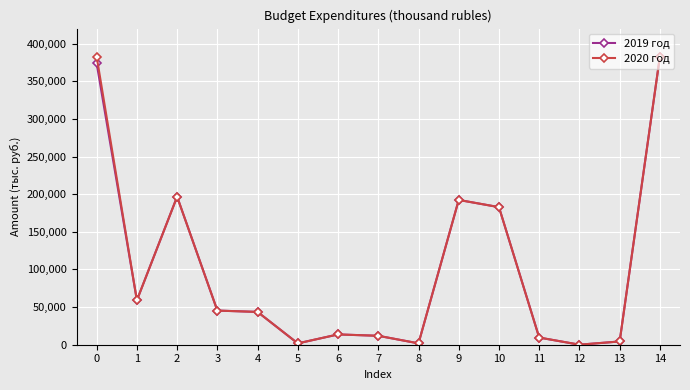

What is the maximum value for 2019 год?

382714.0